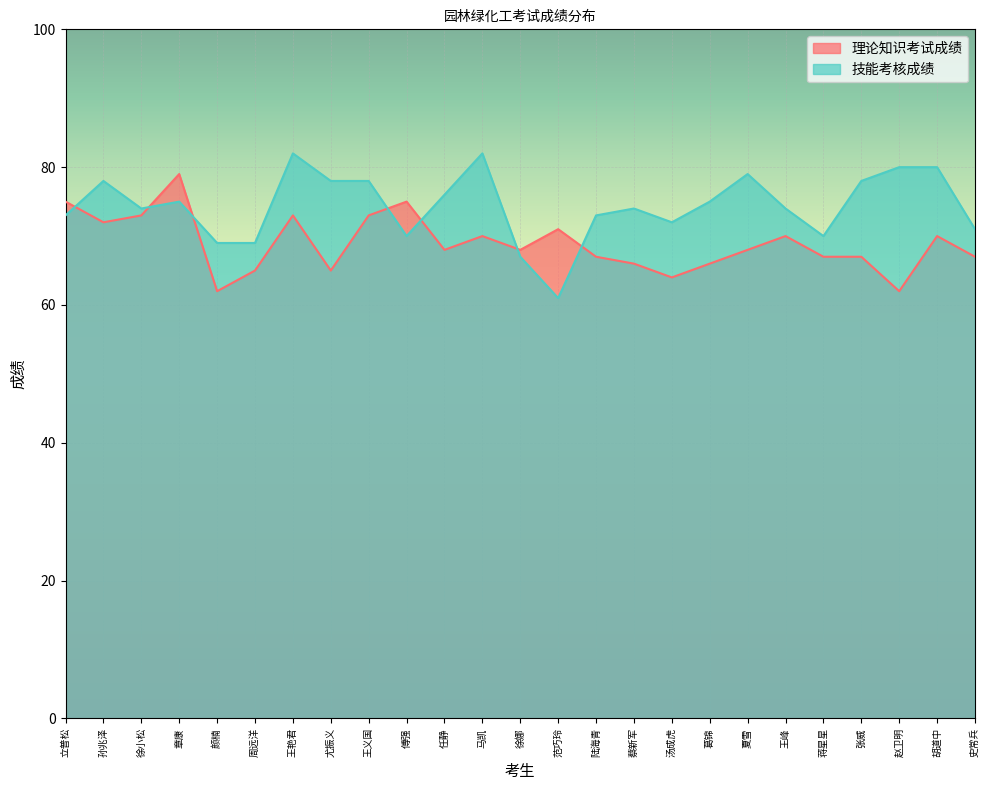

Where is the first local maximum for 技能考核成绩?

孙兆泽